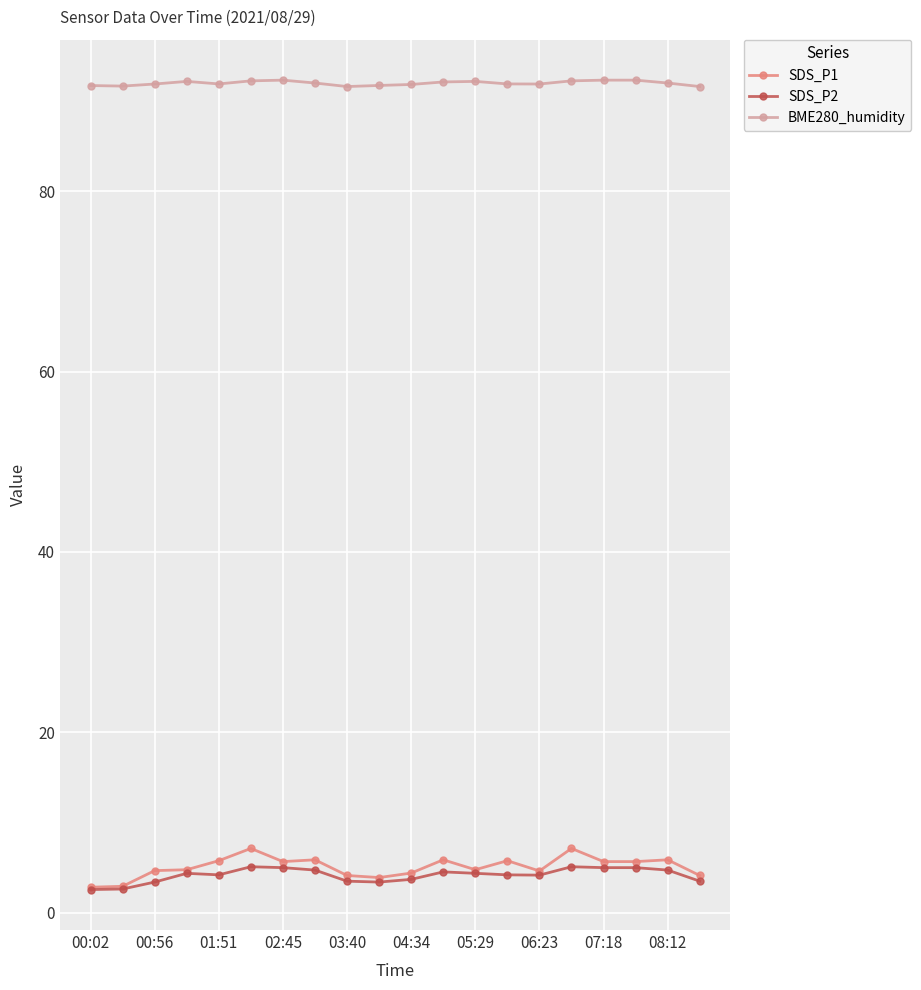

What is the value of the BME280_humidity point at the 19th from the left?

92.0